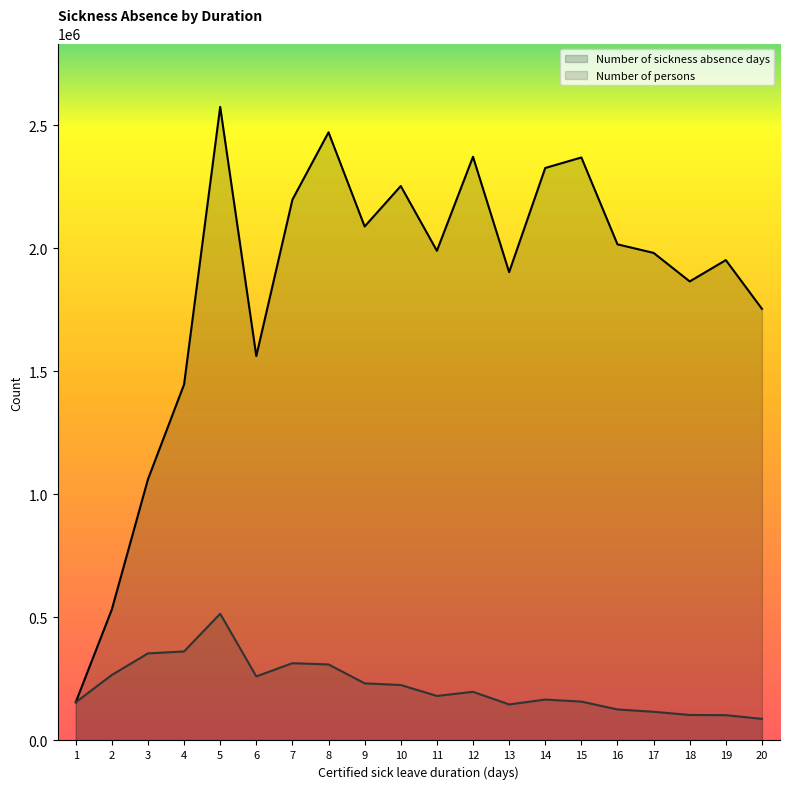

True or false: Number of persons and Number of sickness absence days cross at least once.

False